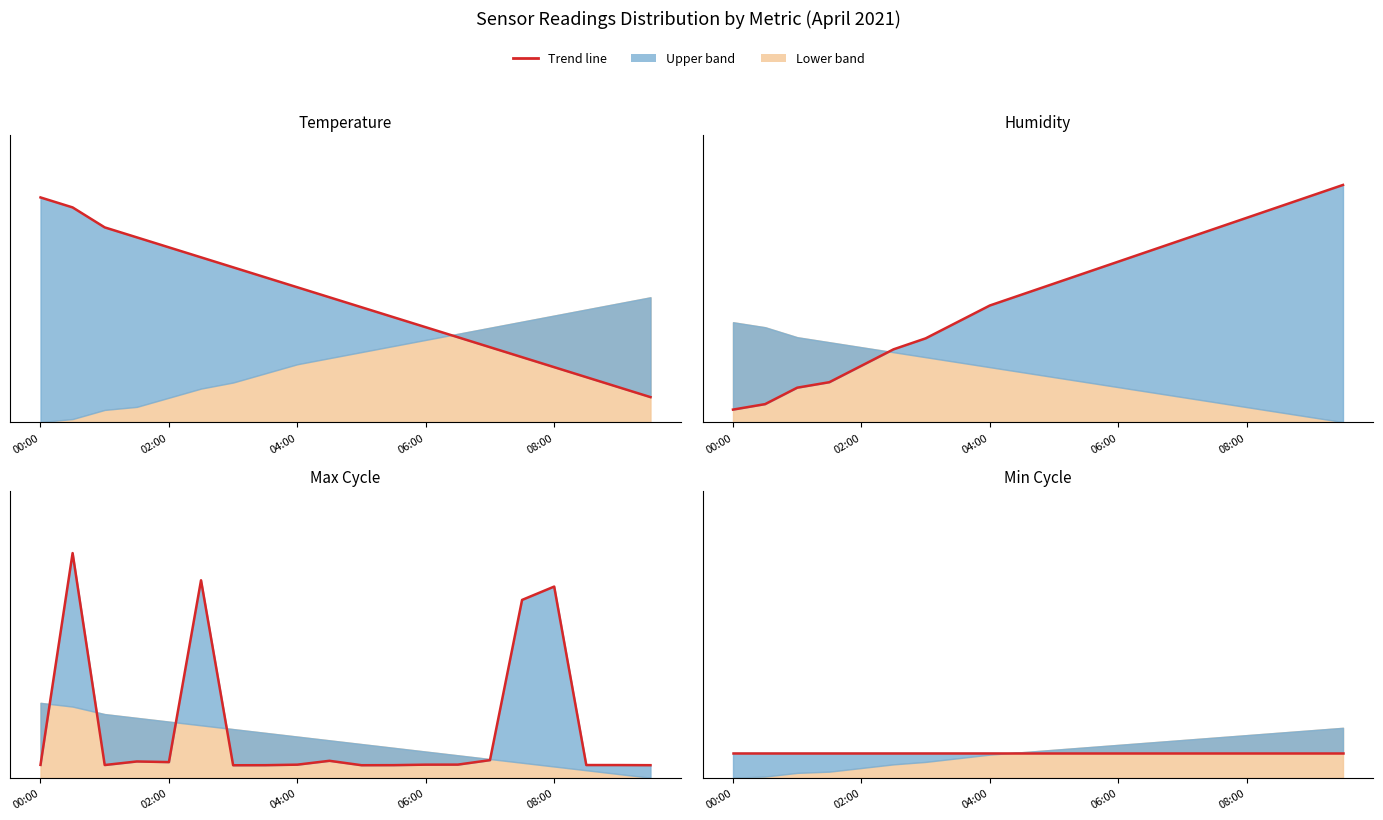

True or false: Humidity and Temp cross at least once.

True